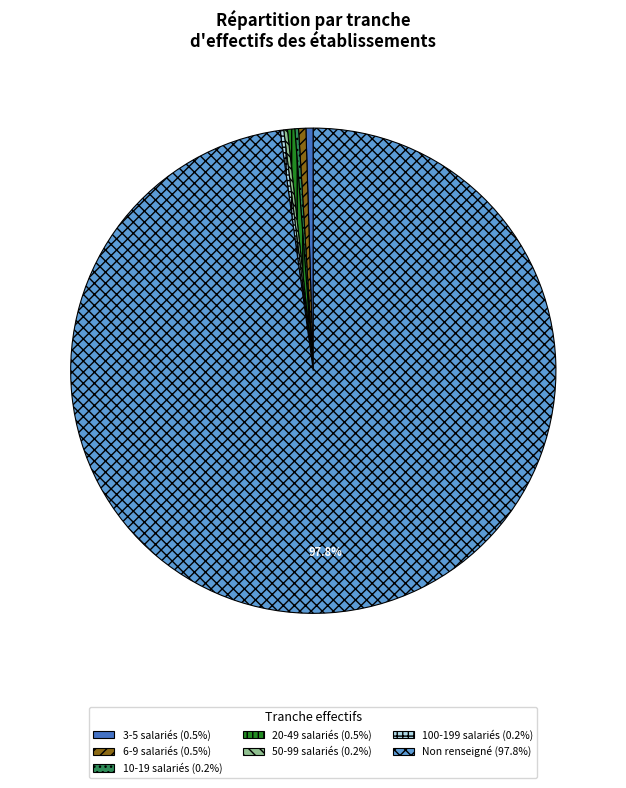

Is there any slice that represents more than half of the pie?

Yes